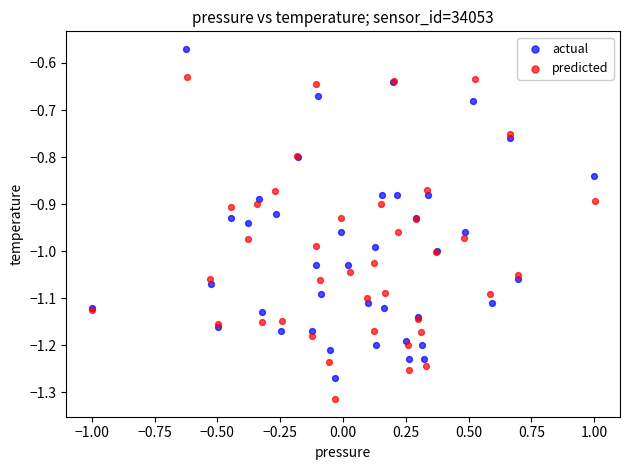

Which series contains the lowest Y value?

predicted